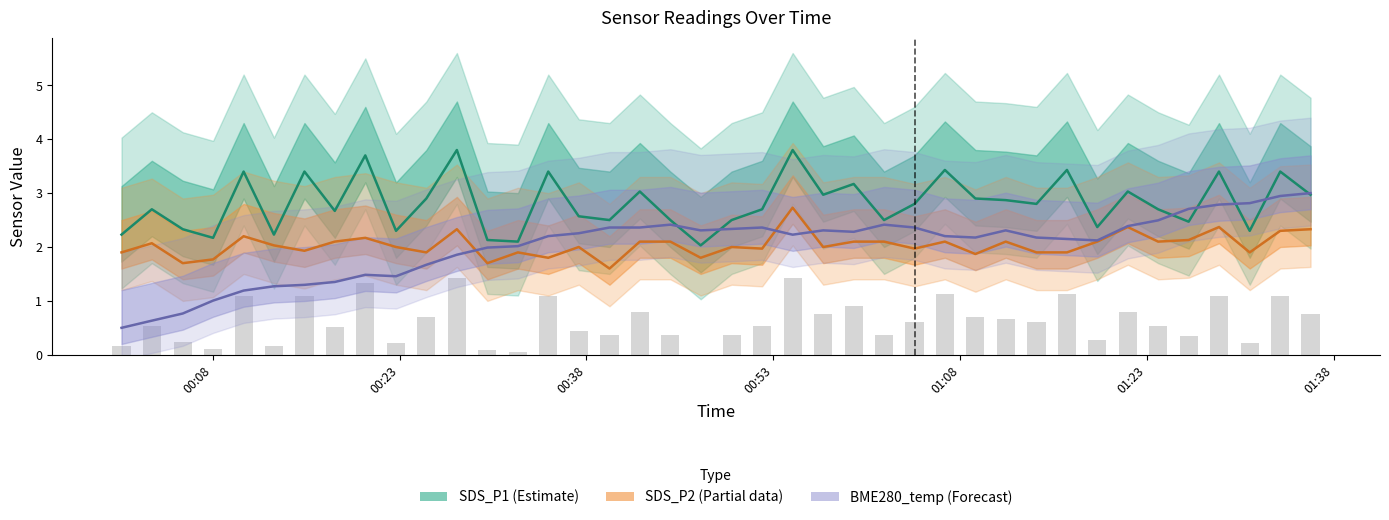

The value of SDS_P1 (Estimate) at 01:08 is 3.4. True or false?

True